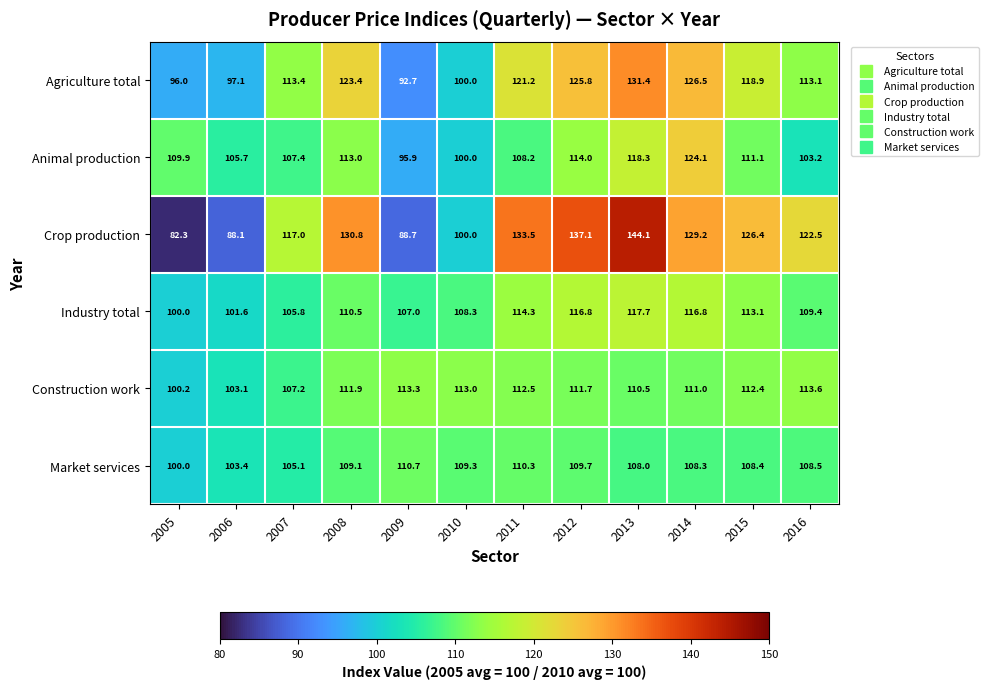

What is the difference between the Construction work values at 2006 and 2014?

7.9